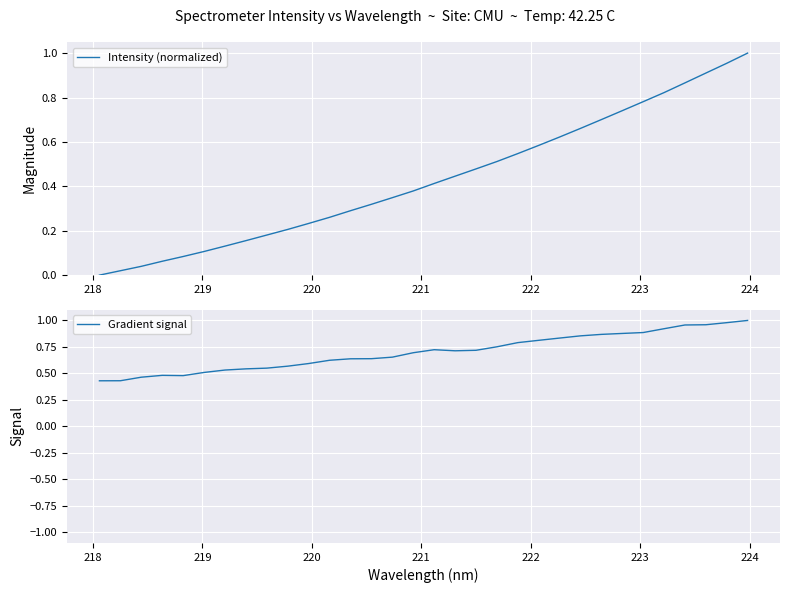

Is the value of Intensity (normalized) at 221 greater than the value of Gradient signal at 30?

No